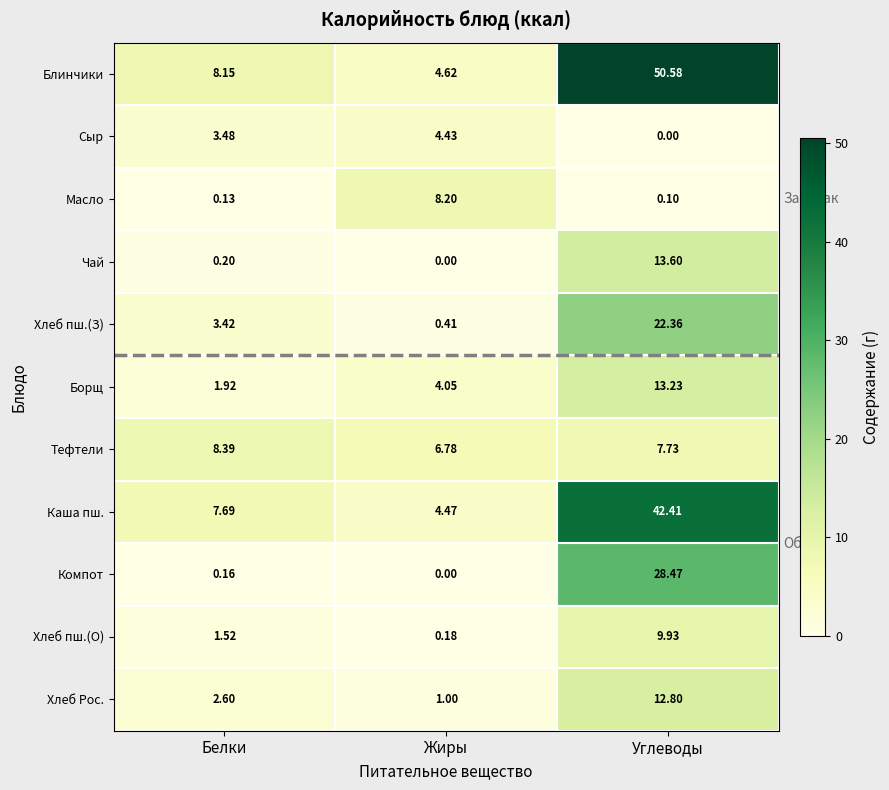

List the series in order of their peak value, lowest first.

Сыр, Масло, Тефтели, Хлеб пш.(О), Хлеб Рос., Борщ, Чай, Хлеб пш.(З), Компот, Каша пш., Блинчики